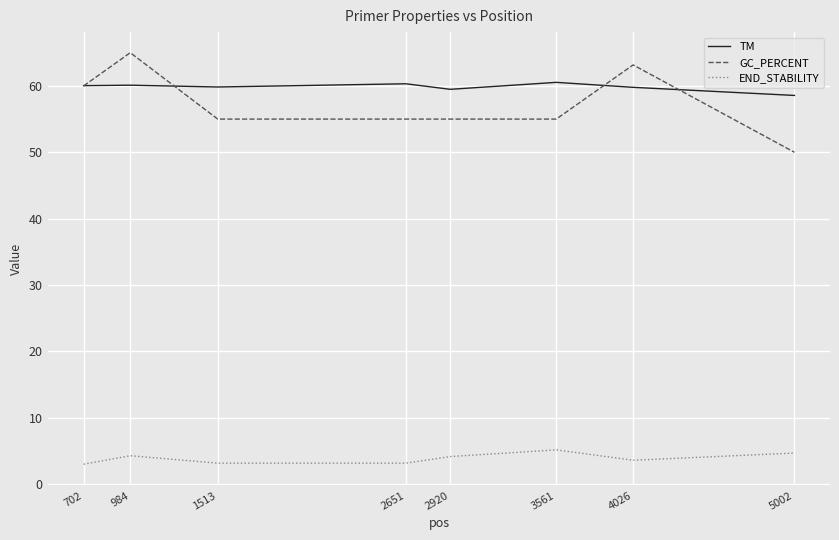

What is the greatest value displayed?

65.0